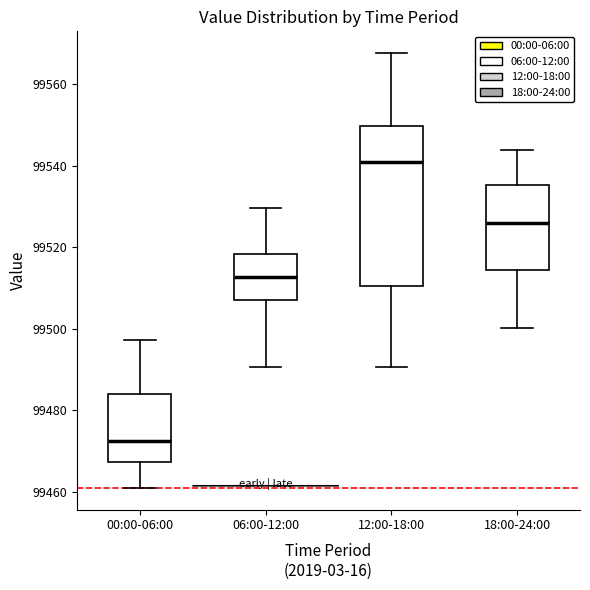

Reading left to right, transcribe this box plot: for each box, give where its median line is, the range the box spans, and where its two whiskers end, as read against the y-axis. The values are not printed on the chart, so give them approximately, as read against the axis.

00:00-06:00: median 99472, box 99468 to 99484, whiskers 99462 to 99498
06:00-12:00: median 99512, box 99508 to 99518, whiskers 99490 to 99530
12:00-18:00: median 99540, box 99510 to 99550, whiskers 99490 to 99568
18:00-24:00: median 99526, box 99514 to 99536, whiskers 99500 to 99544